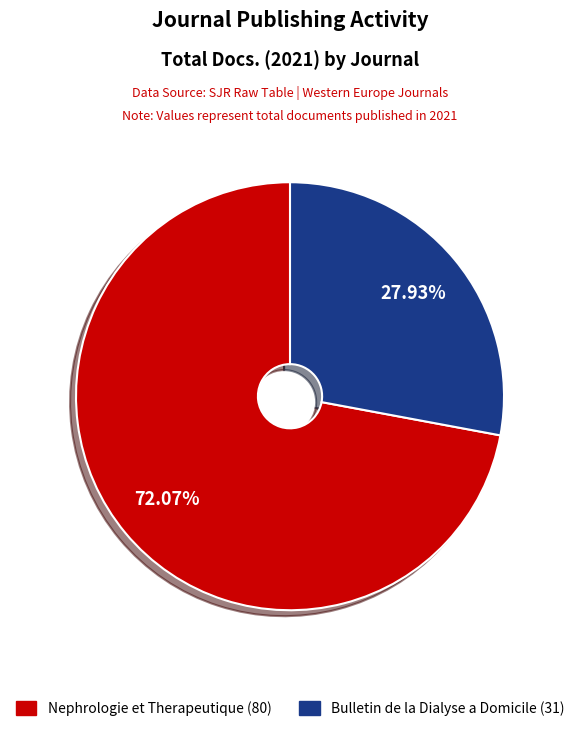

What is the majority slice?

Nephrologie et Therapeutique